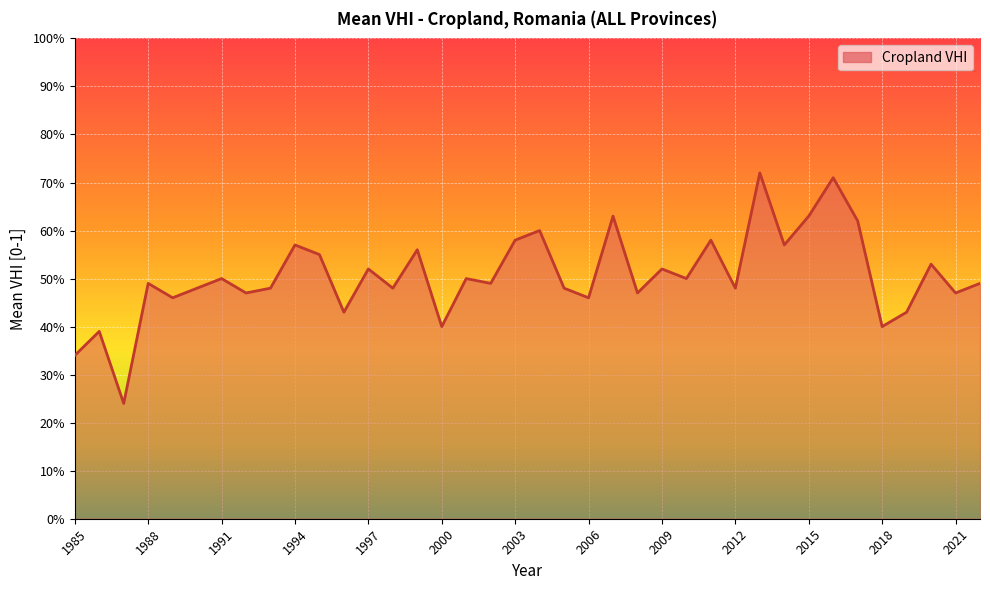

List the labels in order of value, largest first.

2013, 2016, 2007, 2015, 2017, 2004, 2003, 2011, 1994, 2014, 1999, 1995, 2020, 1997, 2009, 1991, 2001, 2010, 1988, 2002, 2022, 1990, 1993, 1998, 2005, 2012, 1992, 2008, 2021, 1989, 2006, 1996, 2019, 2000, 2018, 1986, 1985, 1987